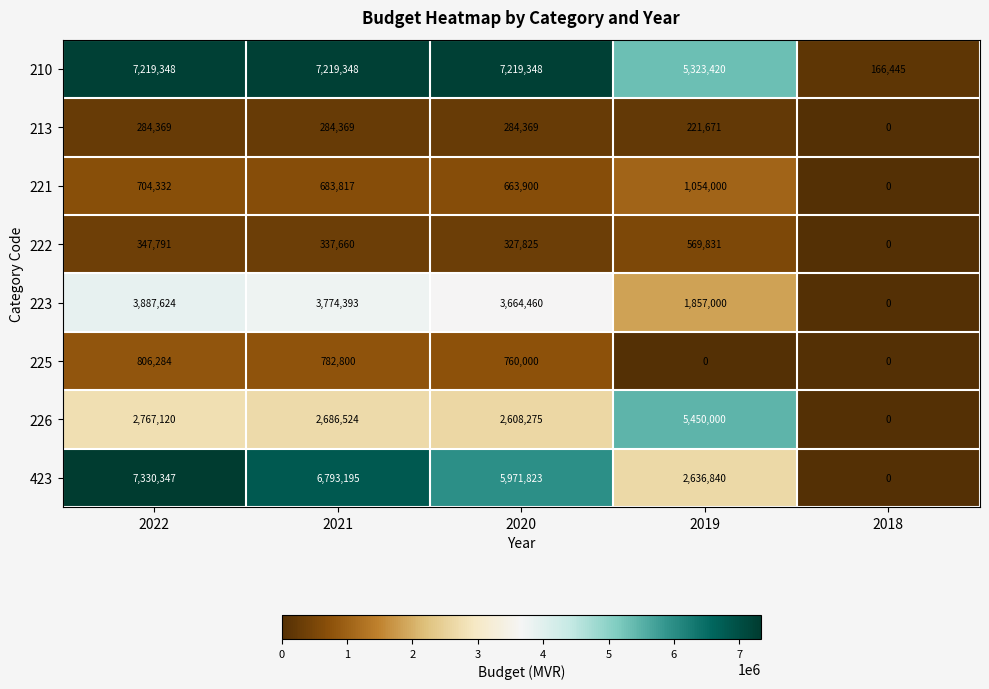

Rank the series at 2020 from lowest to highest value.

213, 222, 221, 225, 226, 223, 423, 210